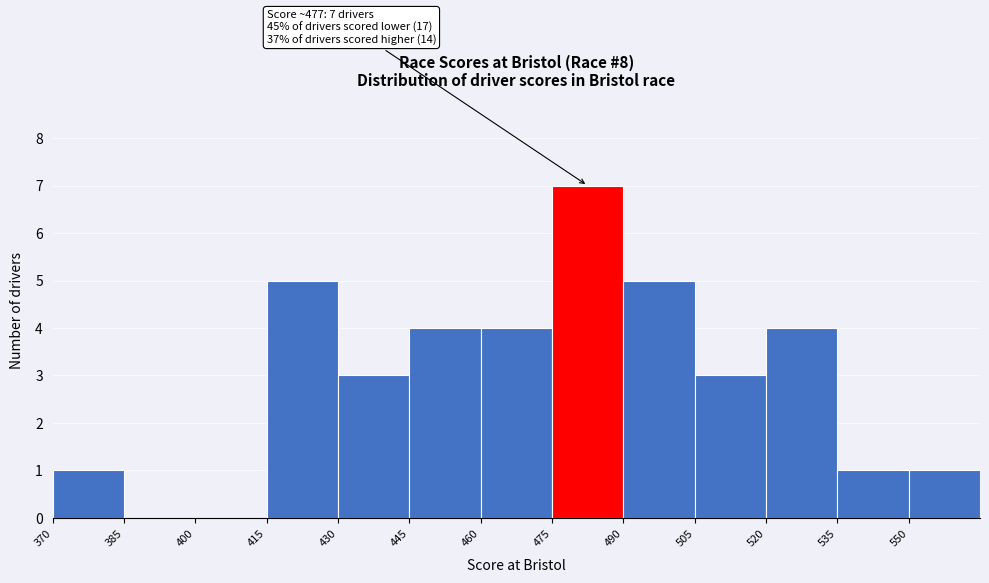

Over which range of the x-axis is the bar tallest?

475 to 490